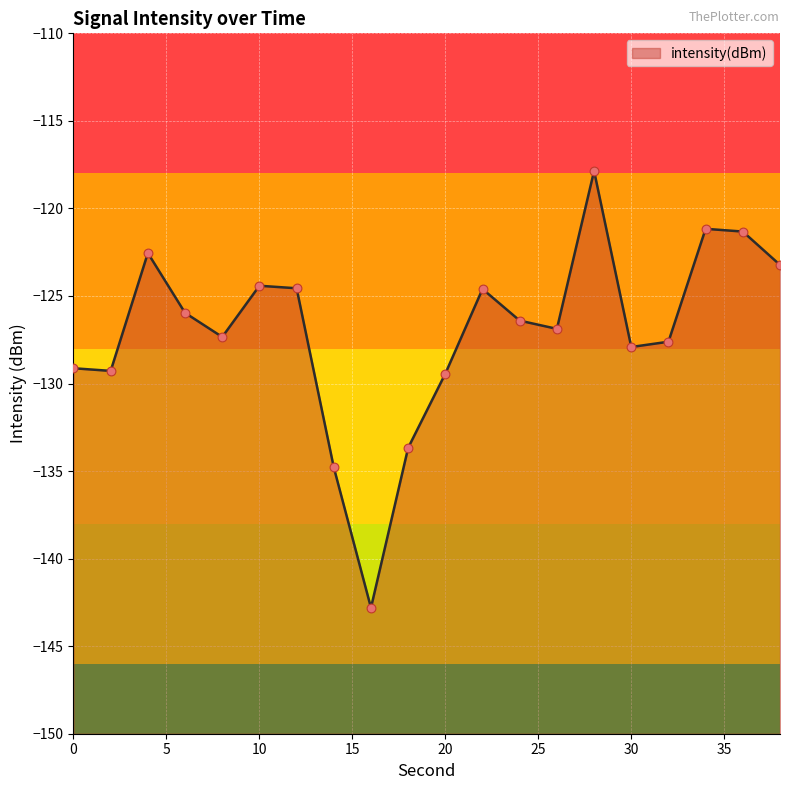

What is the change in value from 12 to 20?

-4.9